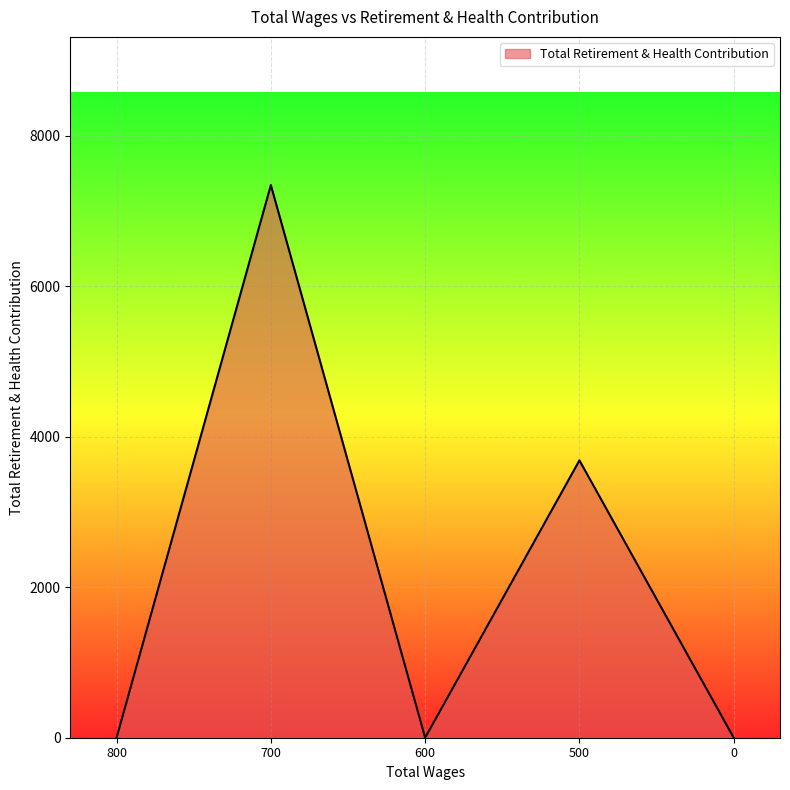

What is the change in value from 700 to 500?

-3660